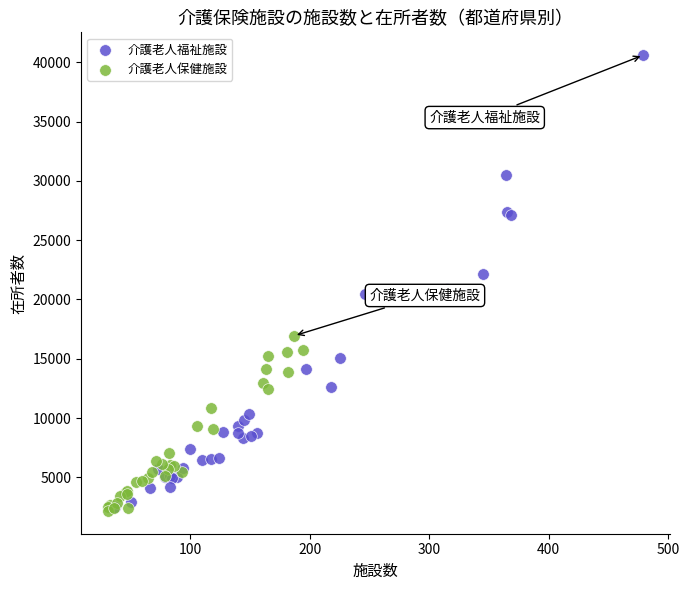

Which series reaches the maximum Y coordinate?

介護老人福祉施設